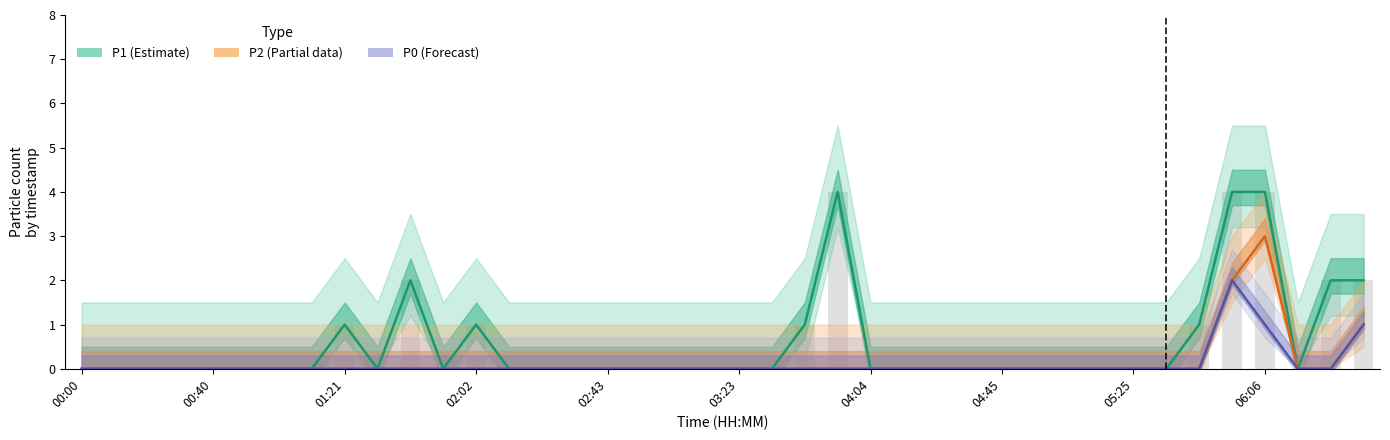

Which series has the widest spread of values?

P1 (Estimate)